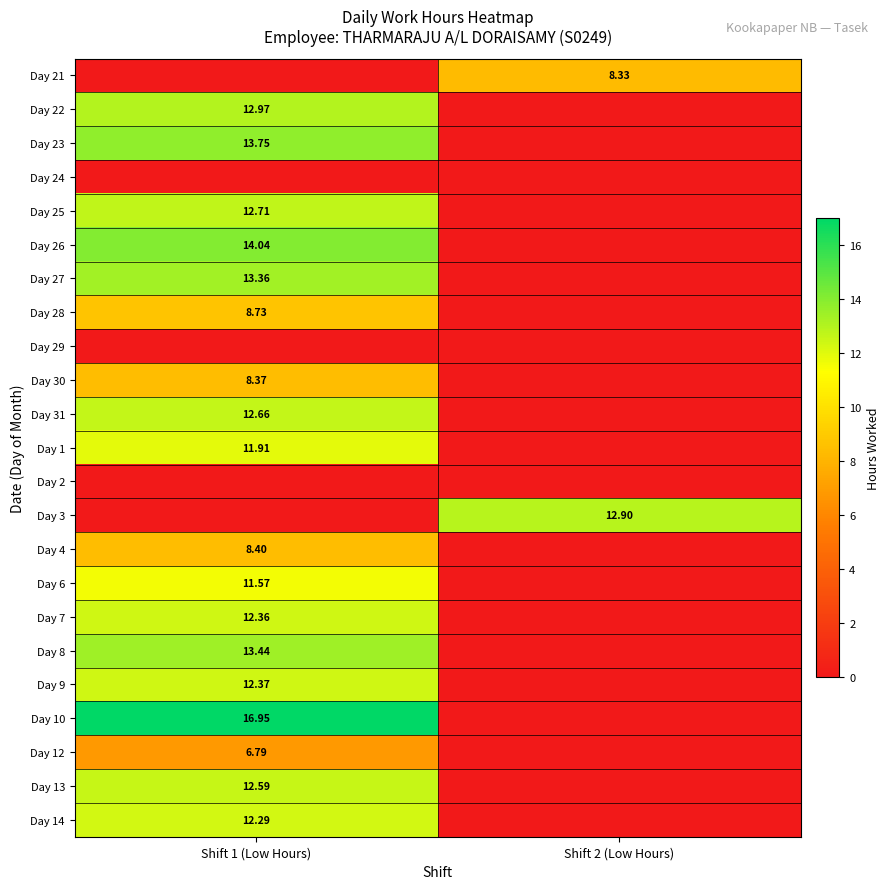

What is the difference between the highest and lowest values at Shift 2 (Low Hours)?

12.9